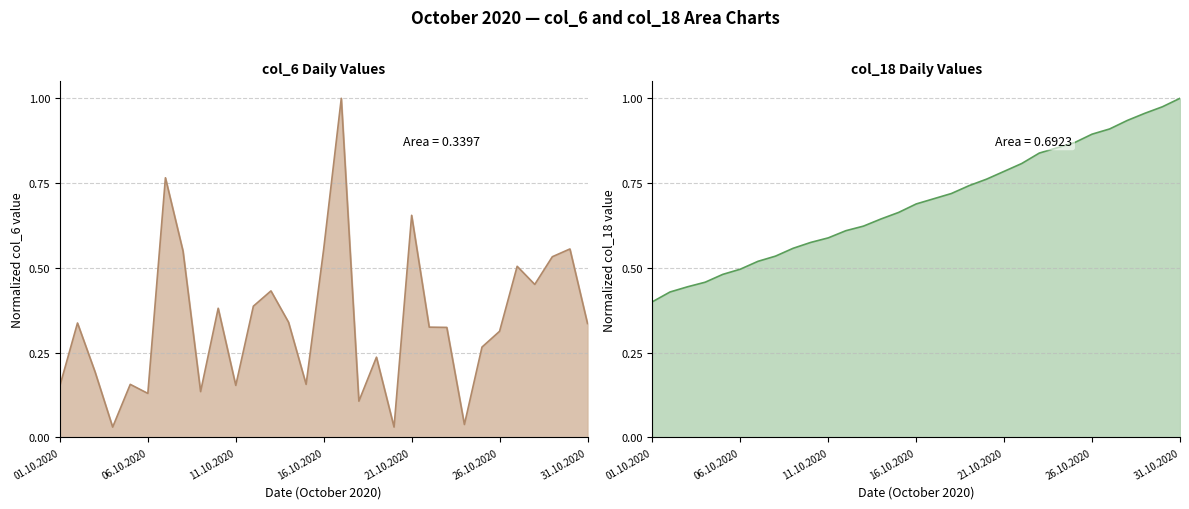

True or false: col_6 and col_18 cross at least once.

True